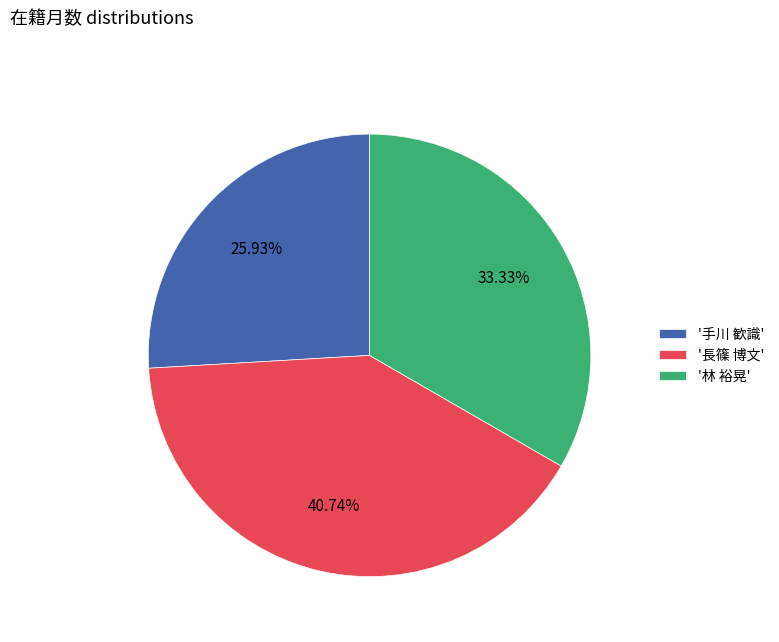

Rank the categories by value from highest to lowest.

'長篠 博文', '林 裕晃', '手川 歓識'